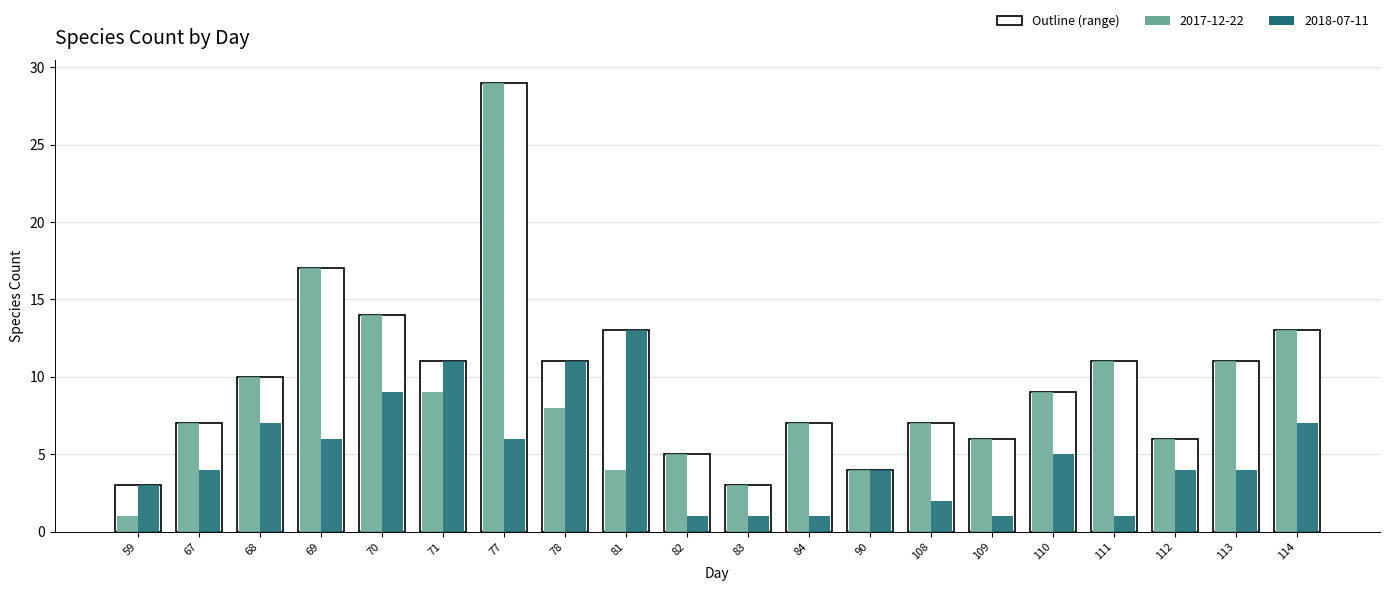

Which category has the lowest value in the 2018-07-11 series?

82